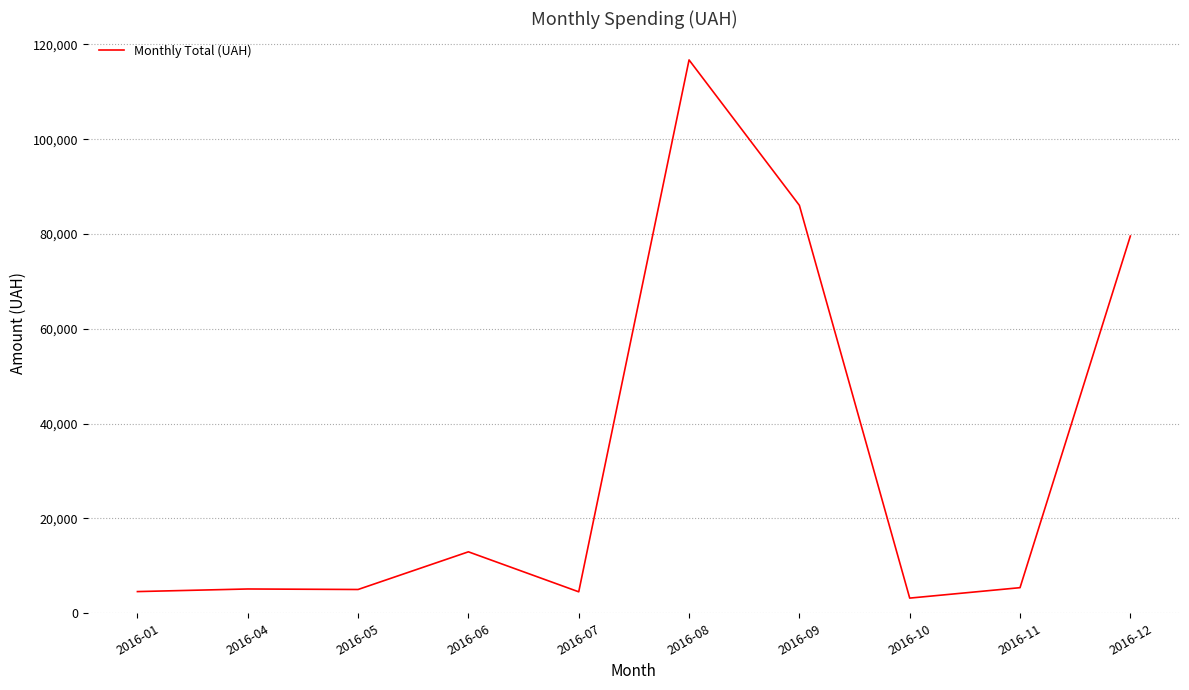

At which category does the chart reach its peak across all series?

2016-08